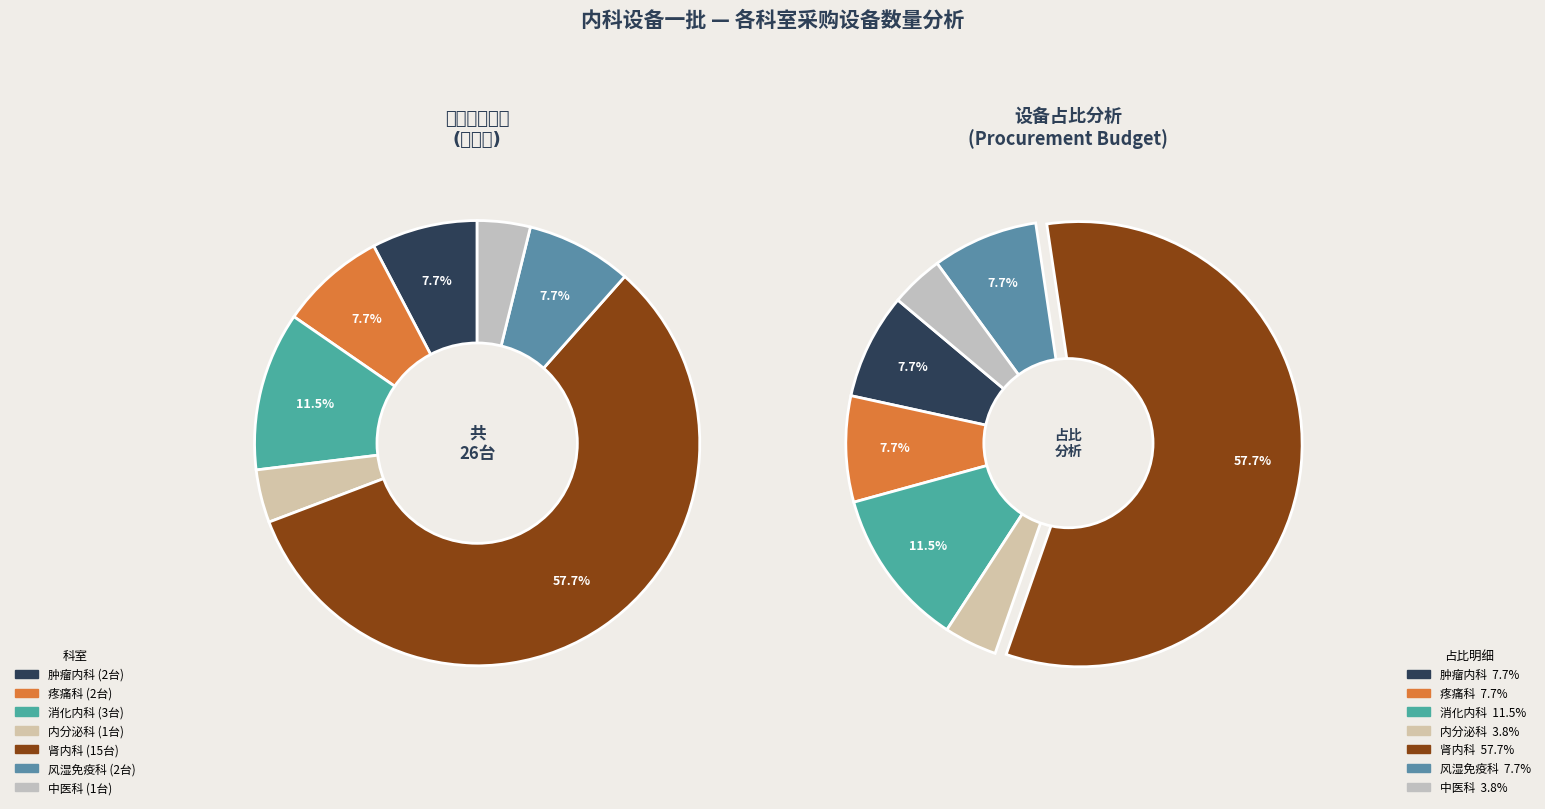

How many slices are in this pie chart?

7